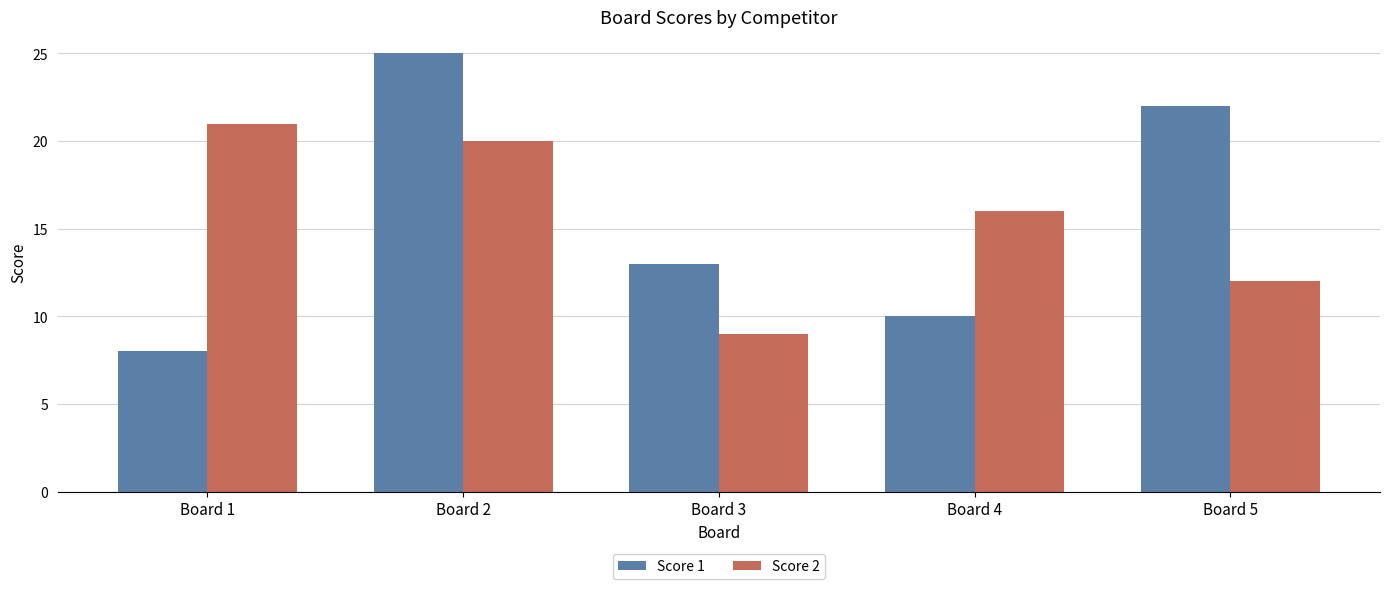

What is the sum of the Score 2 values at Board 4 and Board 2?

36